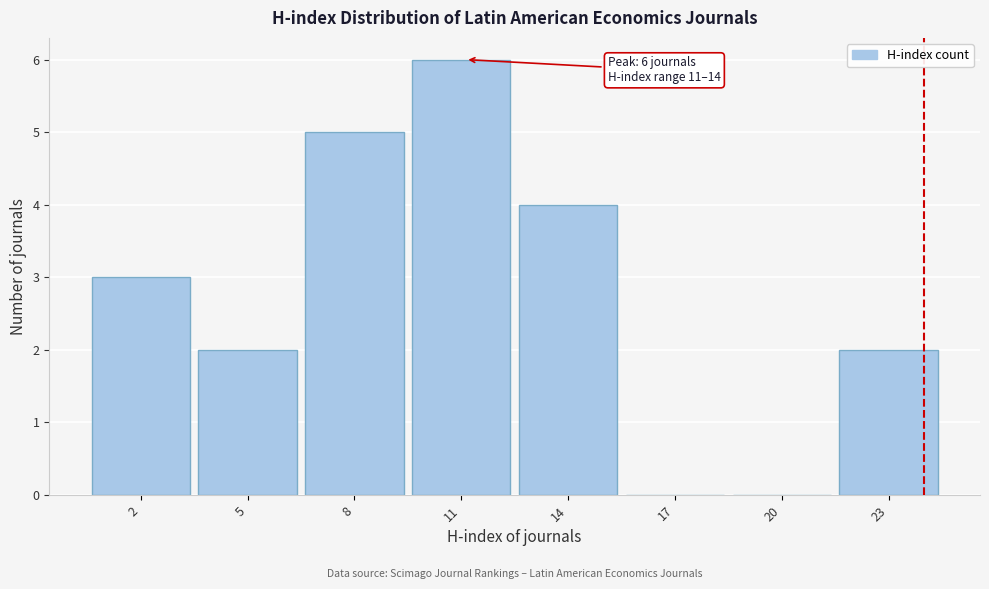

Reading left to right, list all the values displayed in this chart.

2=3	5=2	8=5	11=6	14=4	17=0	20=0	23=2